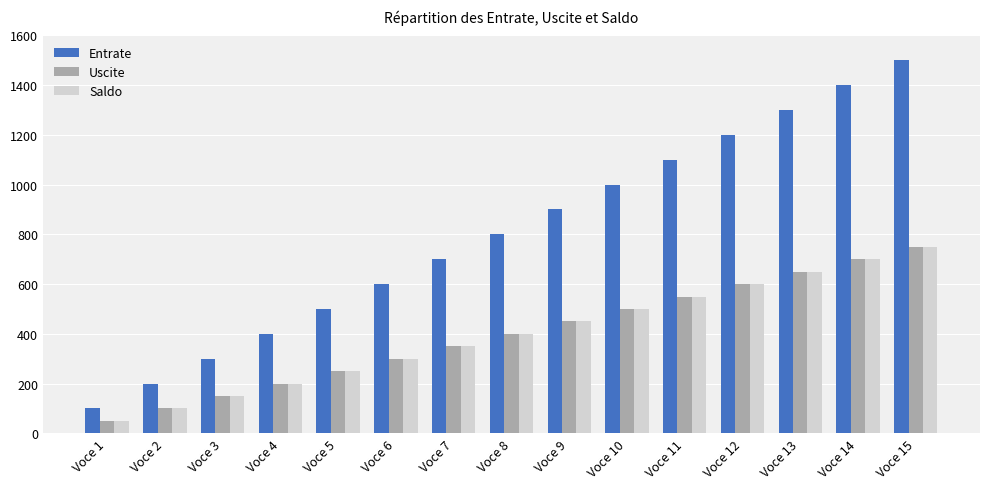

What is the value of the Uscite bar at the 11th from the left?

550